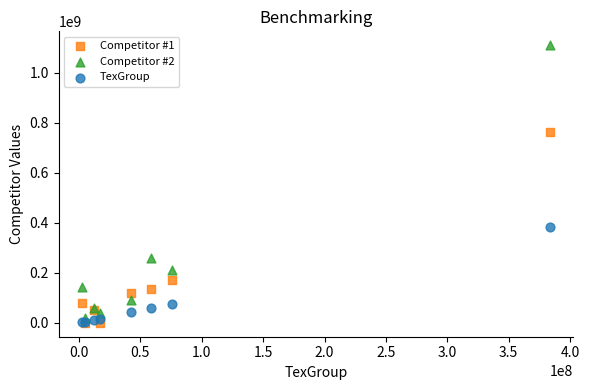

Which series has the largest Y range (max minus min)?

Competitor #2